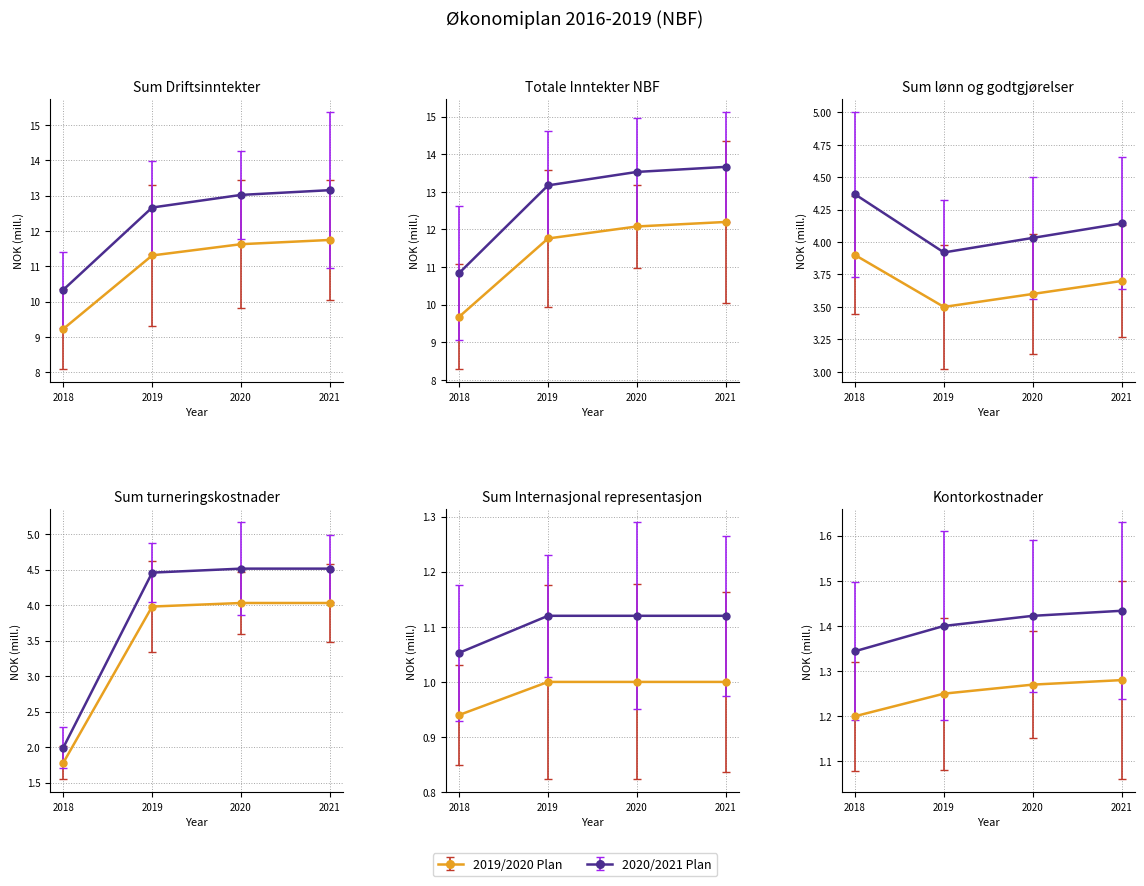

Rank the series at 2021 from lowest to highest value.

Sum Internasjonal representasjon, Kontorkostnader, Sum lønn og godtgjørelser, Sum turneringskostnader, Sum Driftsinntekter, Totale Inntekter NBF